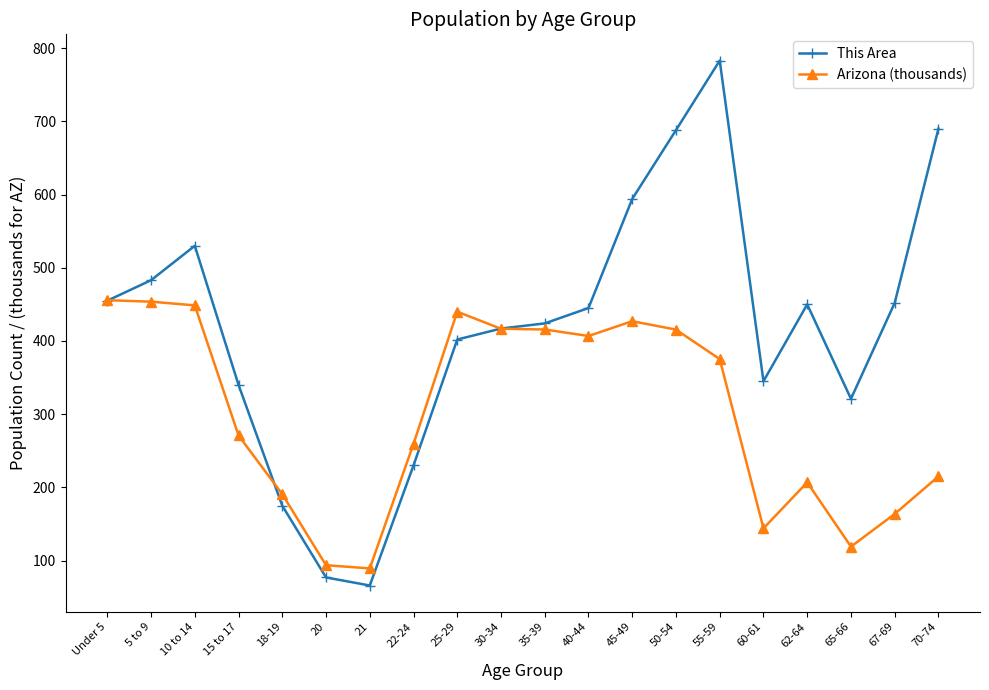

What is the approximate value of Arizona (thousands) at 55-59?

375.3